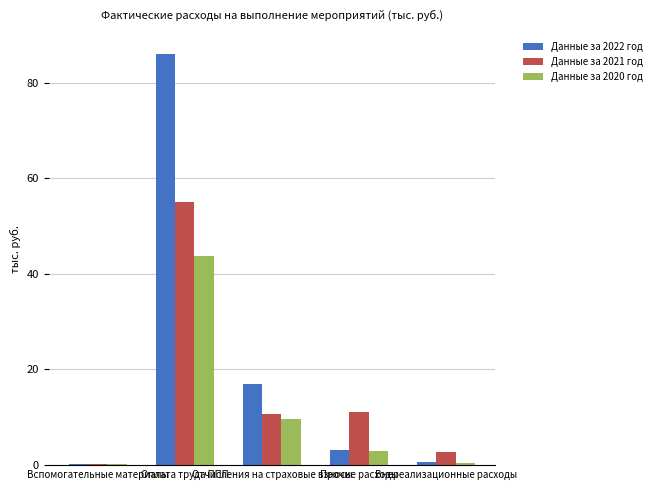

Read the Данные за 2022 год value at Внереализационные расходы.

0.6